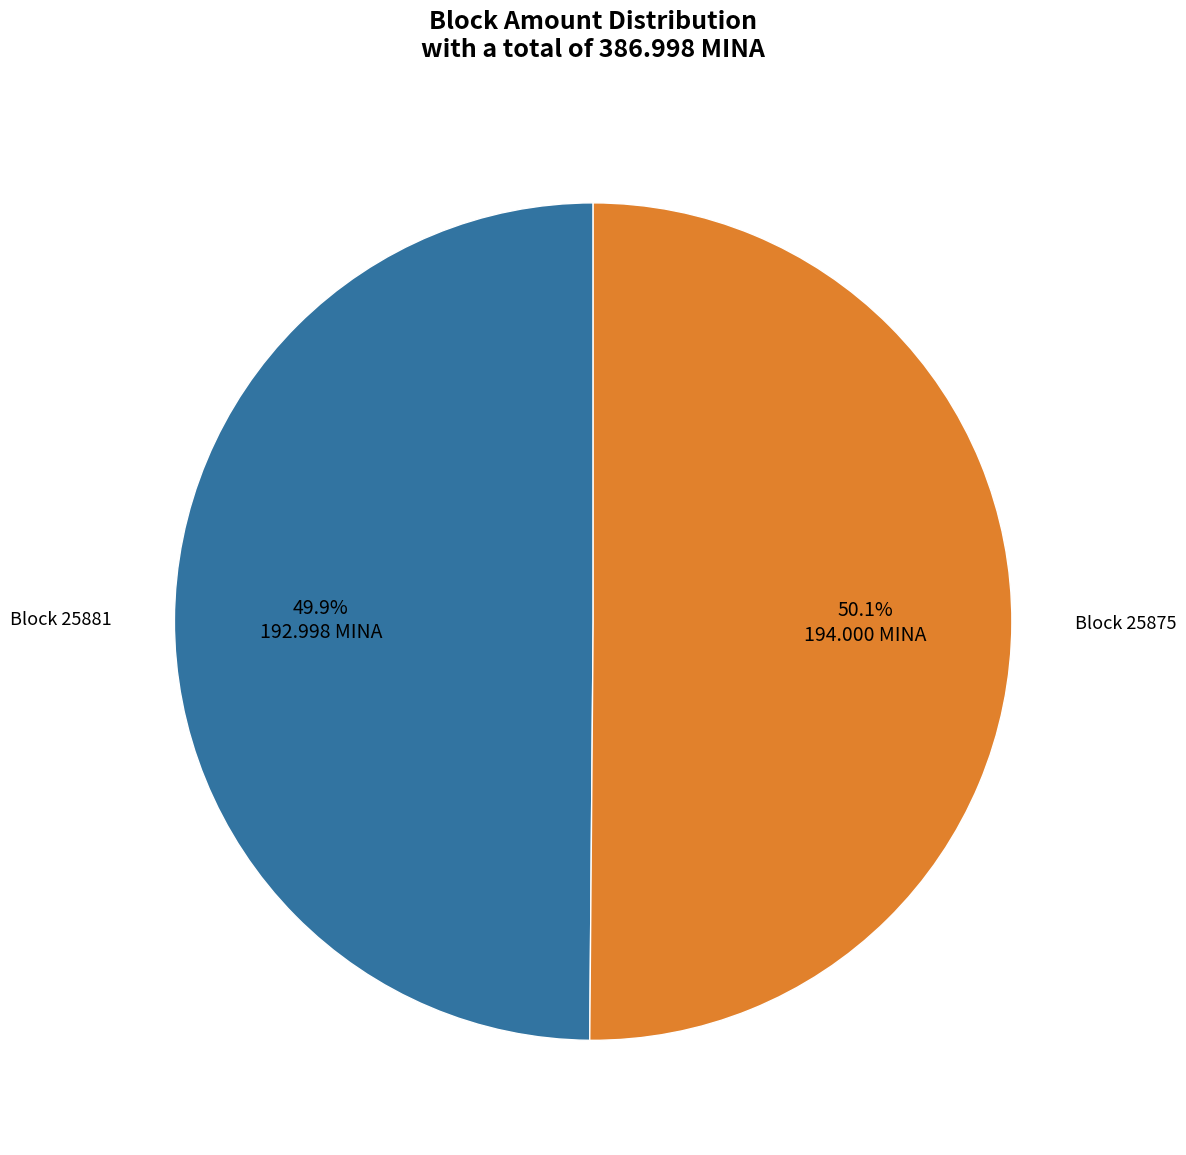

Is there a majority slice in this chart?

Yes